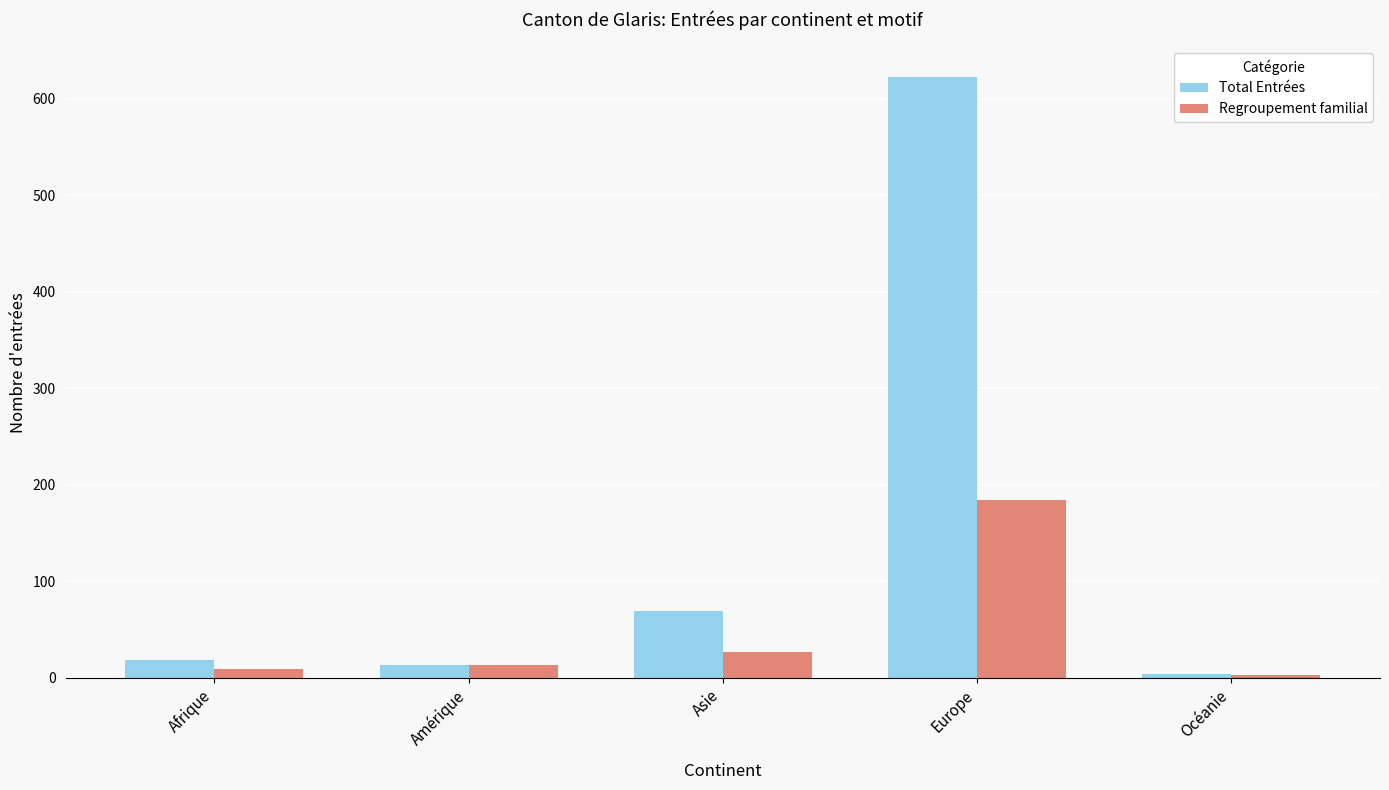

True or false: Total Entrées has a value of 69 at Asie.

True